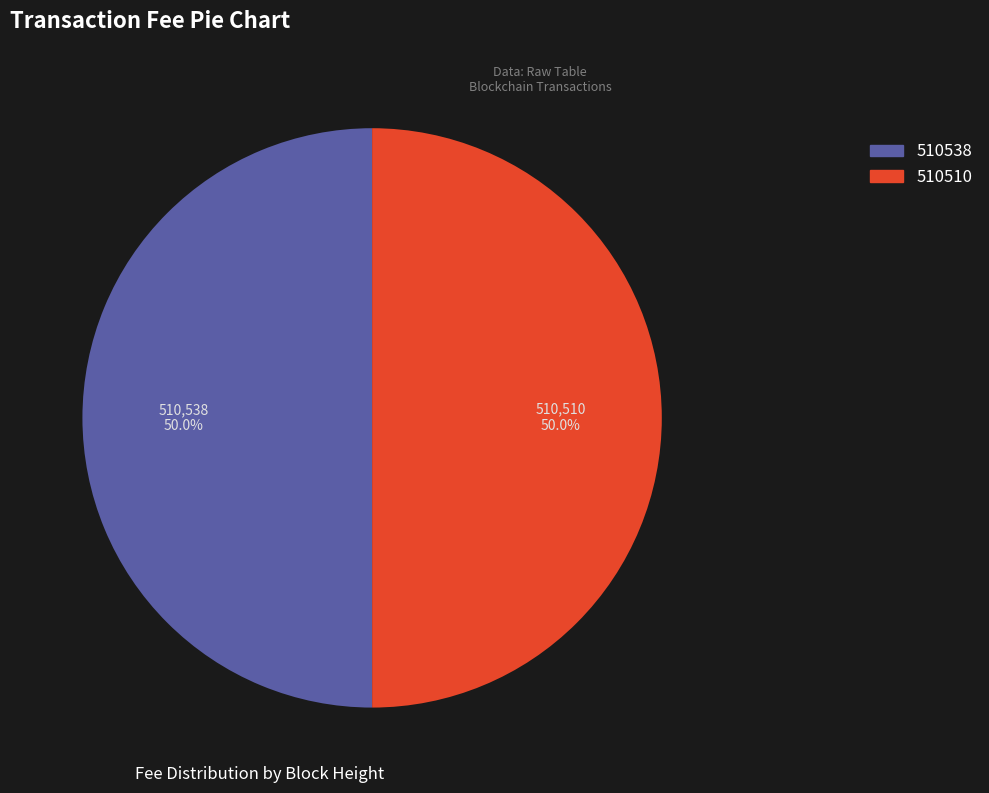

What is the ratio of the value at 510510 to the value at 510538?

1.0